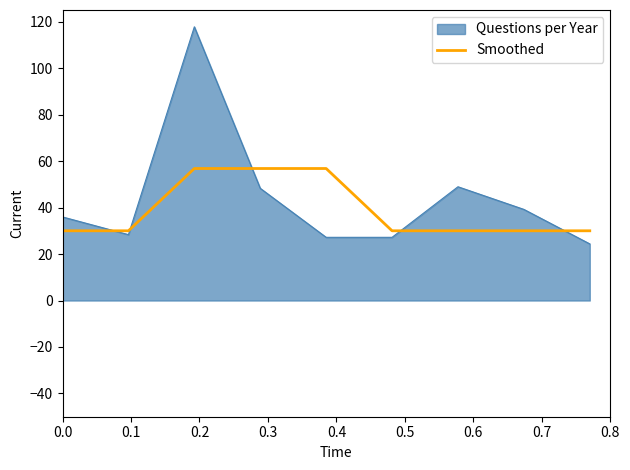

Which series has the largest range (max minus min)?

Questions per Year